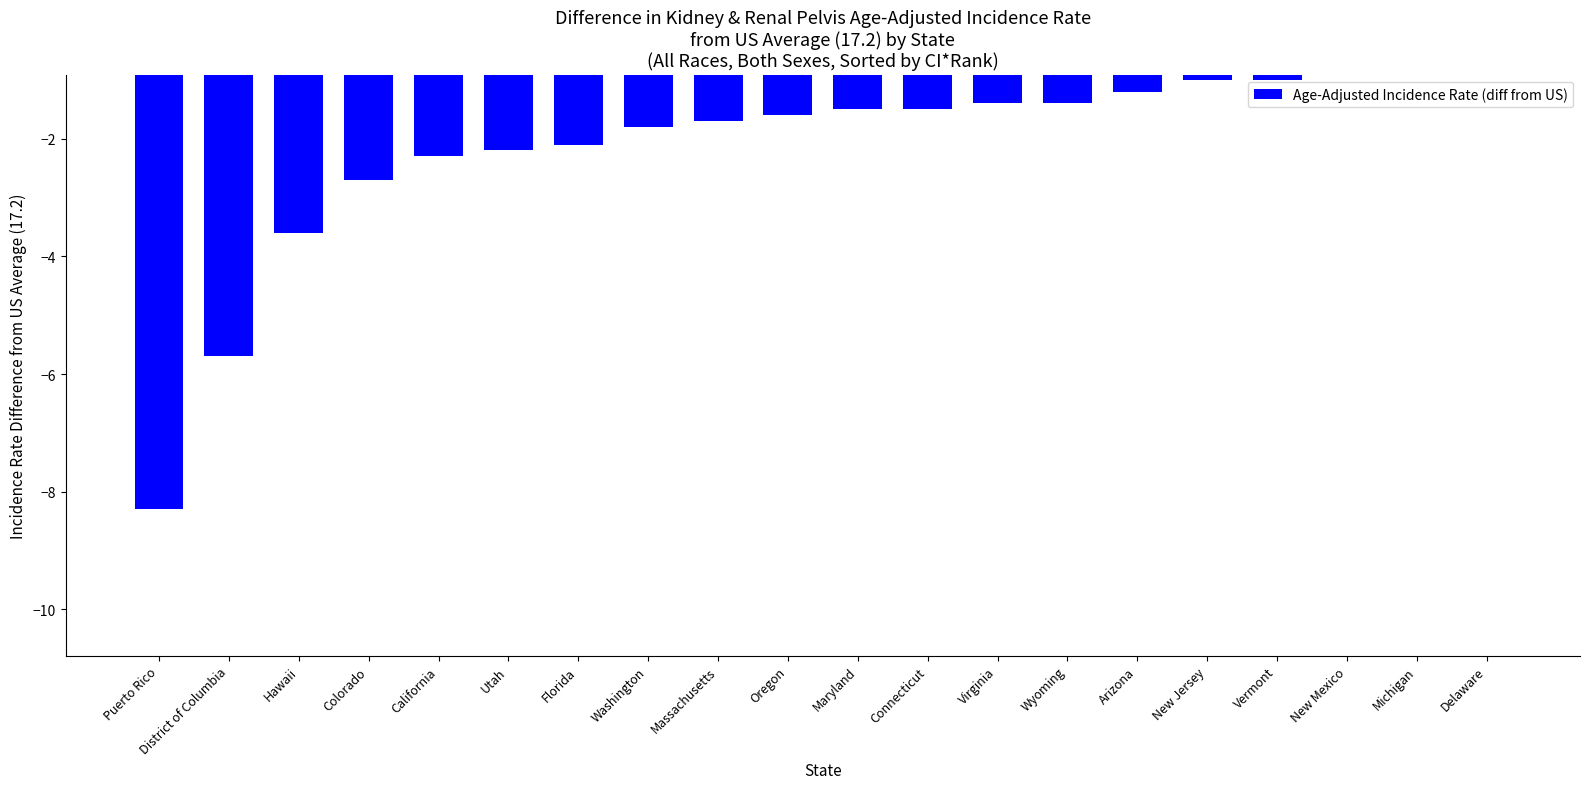

Rank the categories by value from lowest to highest.

Puerto Rico, District of Columbia, Hawaii, Colorado, California, Utah, Florida, Washington, Massachusetts, Oregon, Maryland, Connecticut, Virginia, Wyoming, Arizona, New Jersey, Vermont, New Mexico, Michigan, Delaware